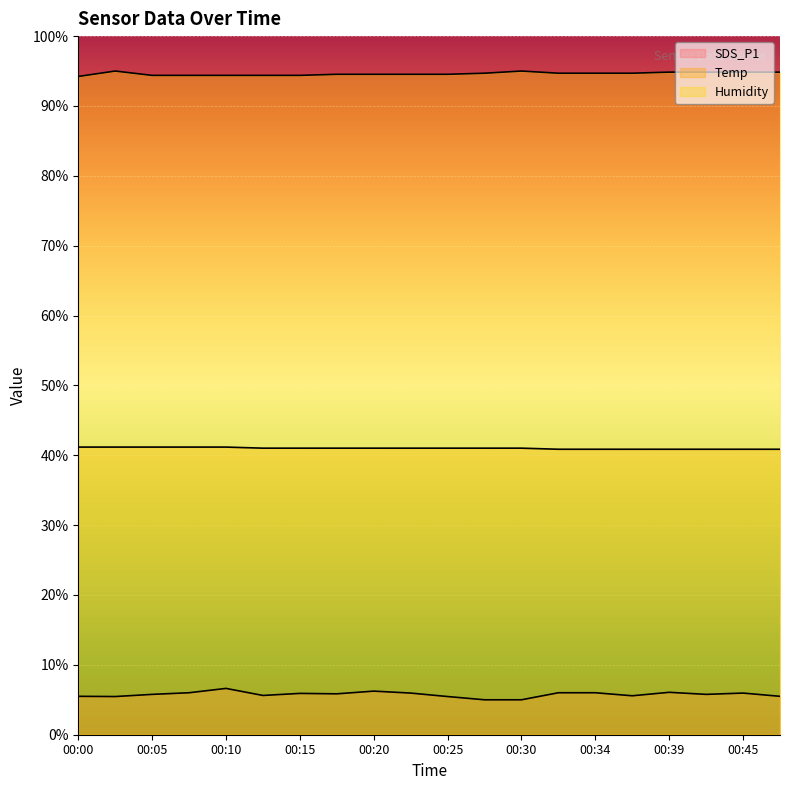

What is the difference between the highest and lowest values at 00:05?

88.6